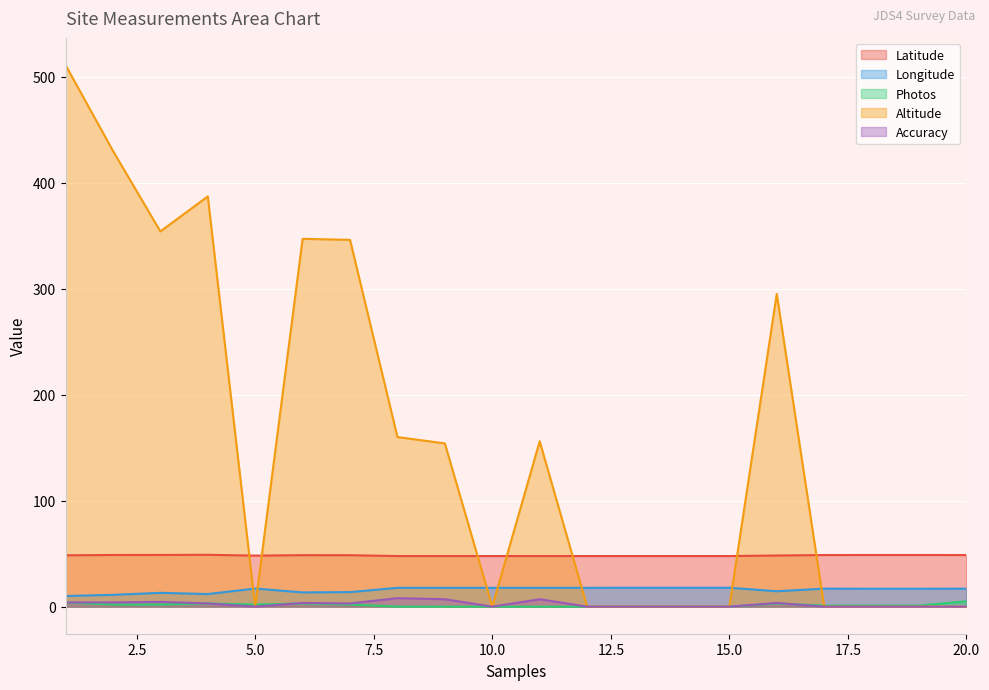

True or false: Altitude has more than 1 points higher than both neighbors.

True